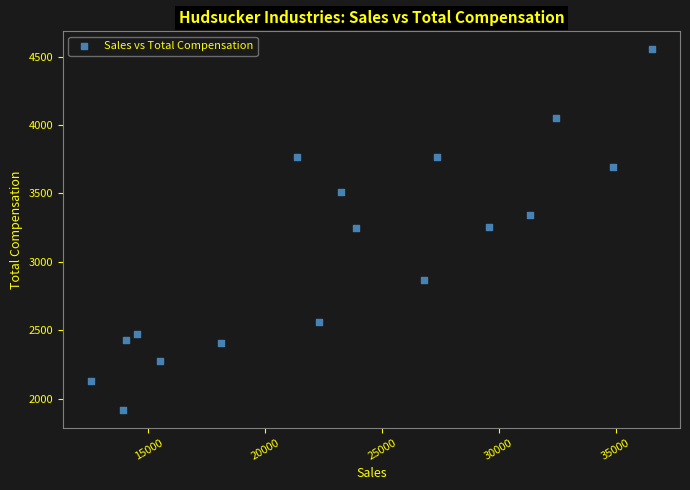

What is the range of X values (max minus min)?

24017.0